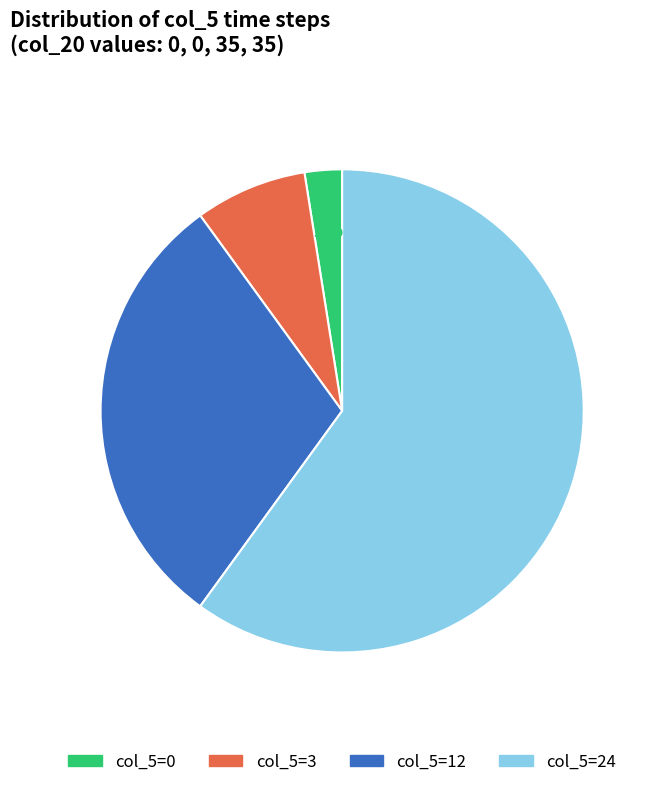

How many slices are in this pie chart?

4